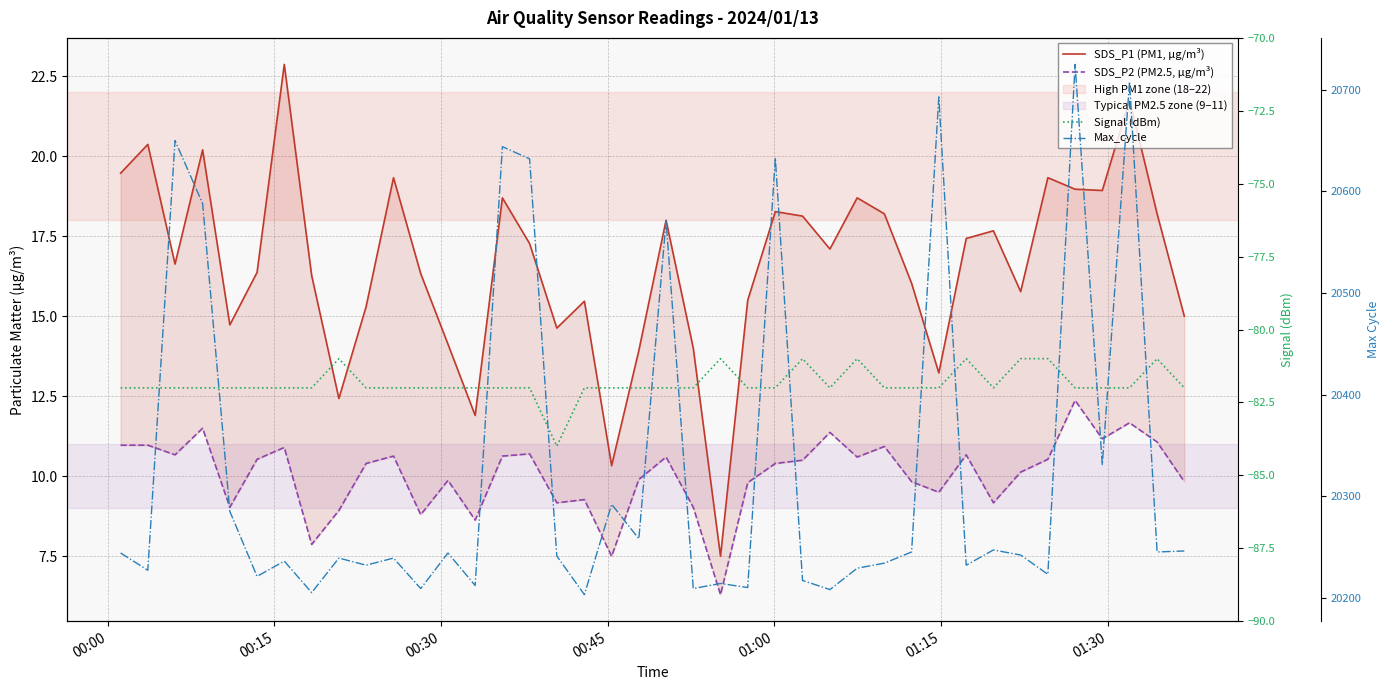

Rank the series by their maximum value, from lowest to highest.

Signal (dBm), SDS_P2 (PM2.5, µg/m³), SDS_P1 (PM1, µg/m³), Max_cycle